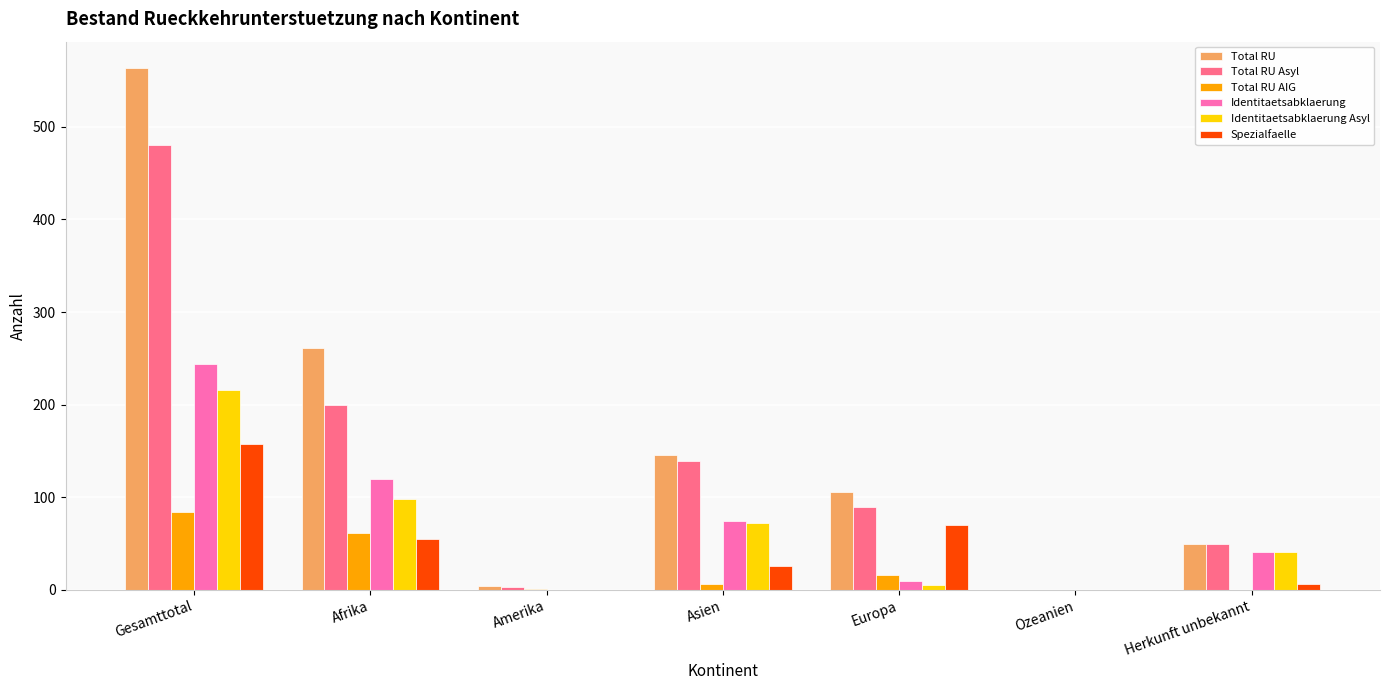

The value of Spezialfaelle at Europa is 70. True or false?

True